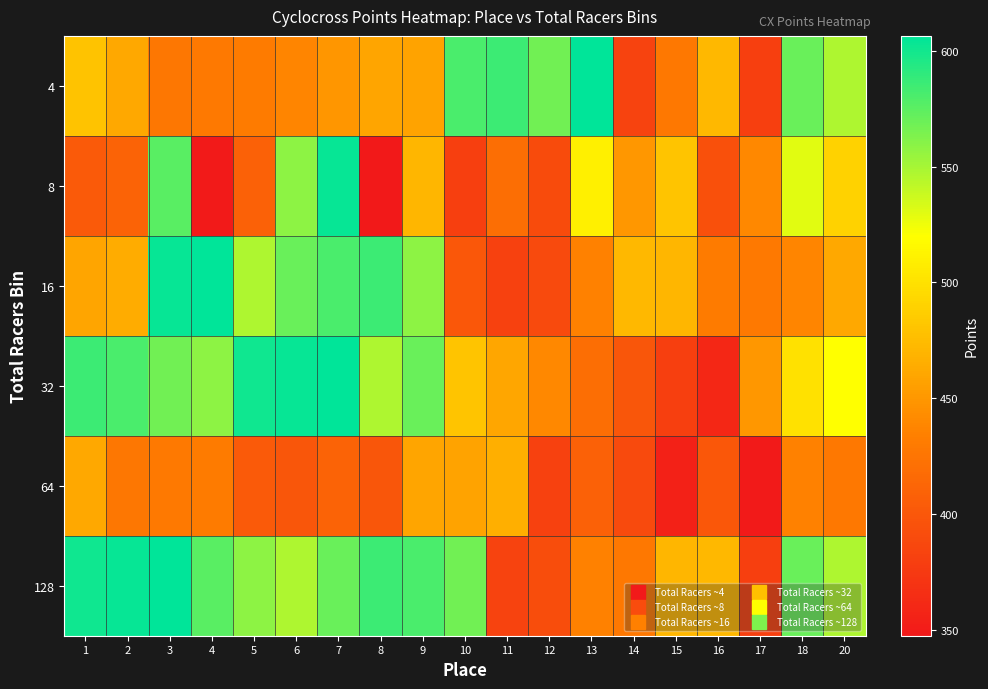

Between 13 and 17, which series saw the biggest shift?

4